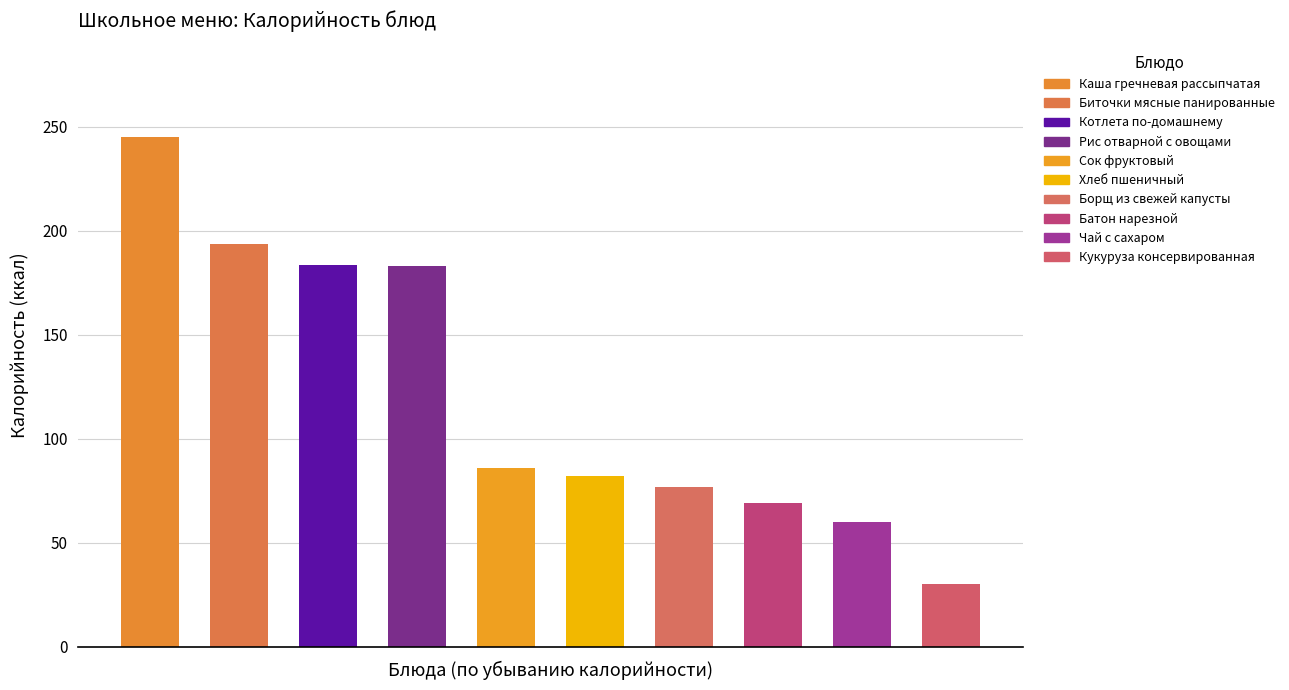

List the labels in order of value, smallest first.

Кукуруза консервированная, Чай с сахаром, Батон нарезной, Борщ из свежей капусты, Хлеб пшеничный, Сок фруктовый, Рис отварной с овощами, Котлета по-домашнему, Биточки мясные панированные, Каша гречневая рассыпчатая